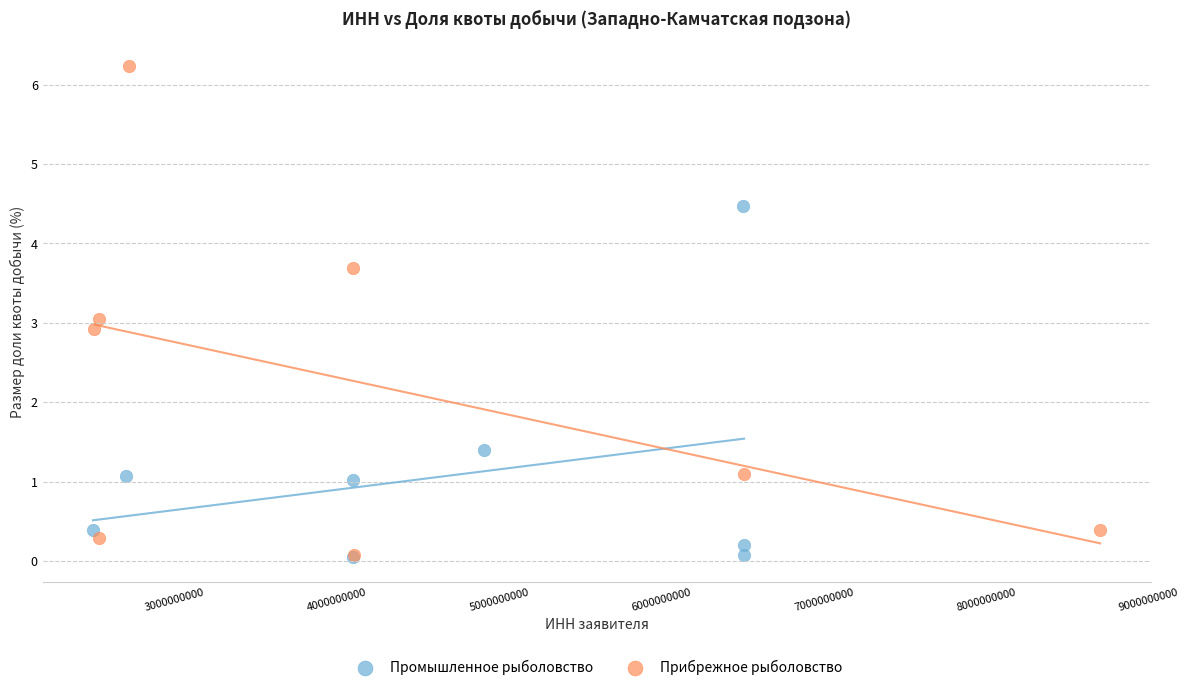

Which series has the widest spread of Y values?

Прибрежное рыболовство